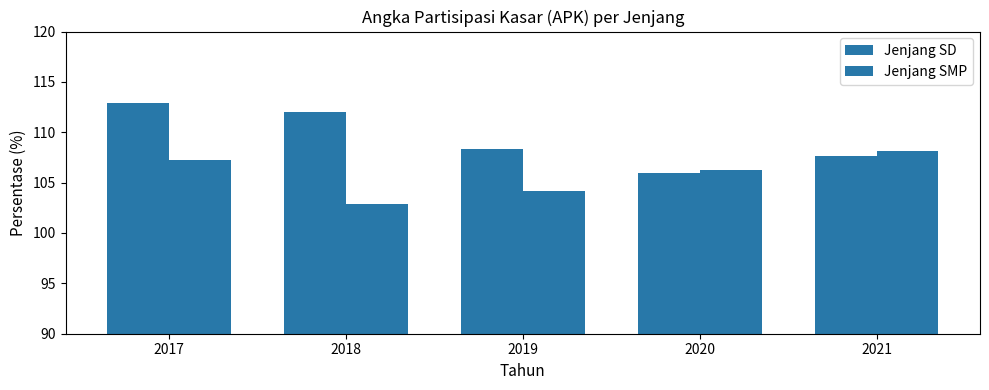

What is the total value across all series at 2019?

212.5